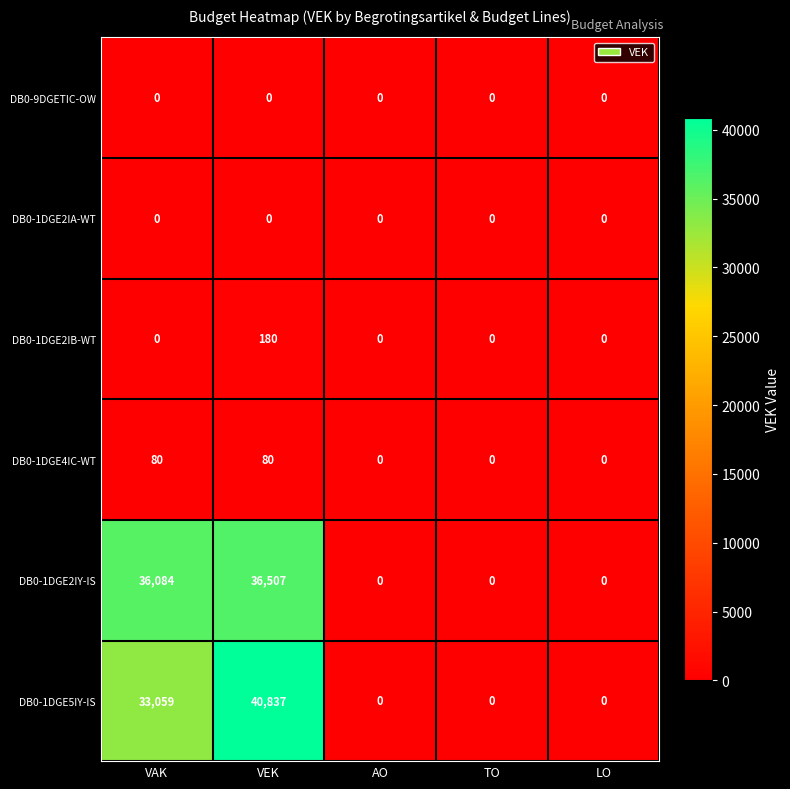

Reading left to right, extract all data points from this chart.

DB0-9DGETIC-OW: VAK=0	VEK=0	AO=0	TO=0	LO=0
DB0-1DGE2IA-WT: VAK=0	VEK=0	AO=0	TO=0	LO=0
DB0-1DGE2IB-WT: VAK=0	VEK=180	AO=0	TO=0	LO=0
DB0-1DGE4IC-WT: VAK=80	VEK=80	AO=0	TO=0	LO=0
DB0-1DGE2IY-IS: VAK=36084	VEK=36507	AO=0	TO=0	LO=0
DB0-1DGE5IY-IS: VAK=33059	VEK=40837	AO=0	TO=0	LO=0